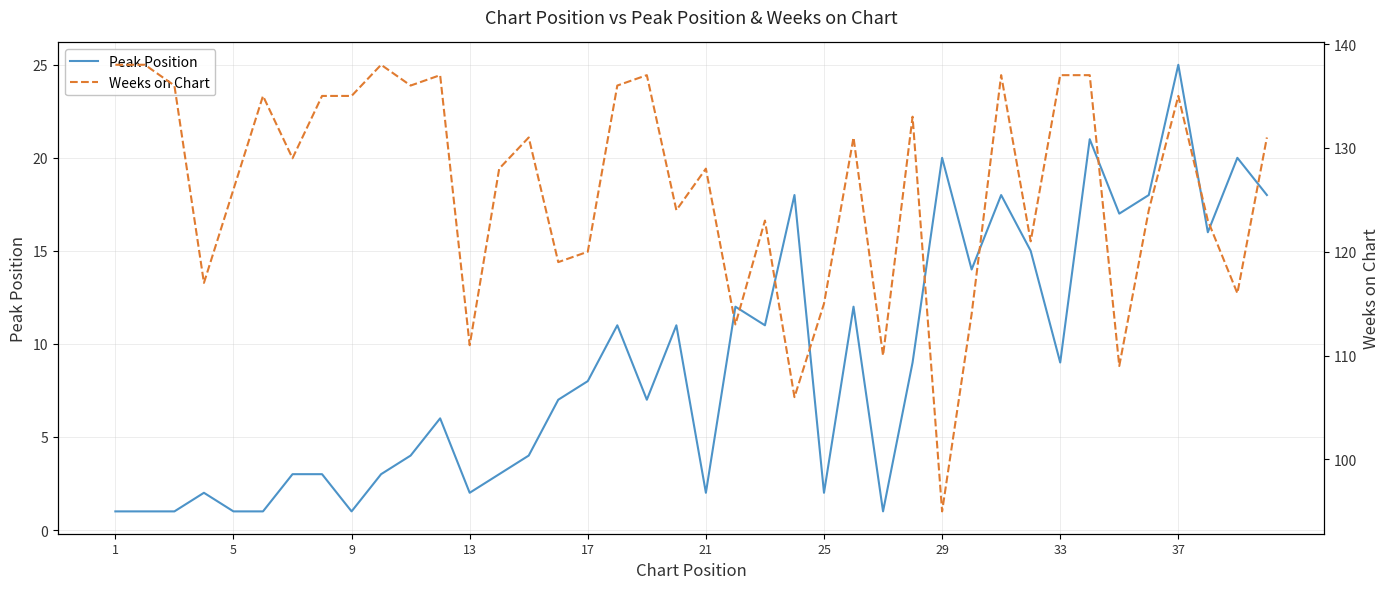

What is the maximum value for Peak Position?

25